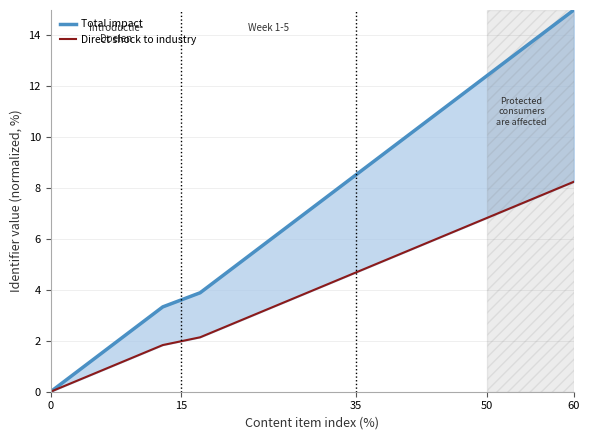

True or false: Direct shock to industry has more than 2 points higher than both neighbors.

False